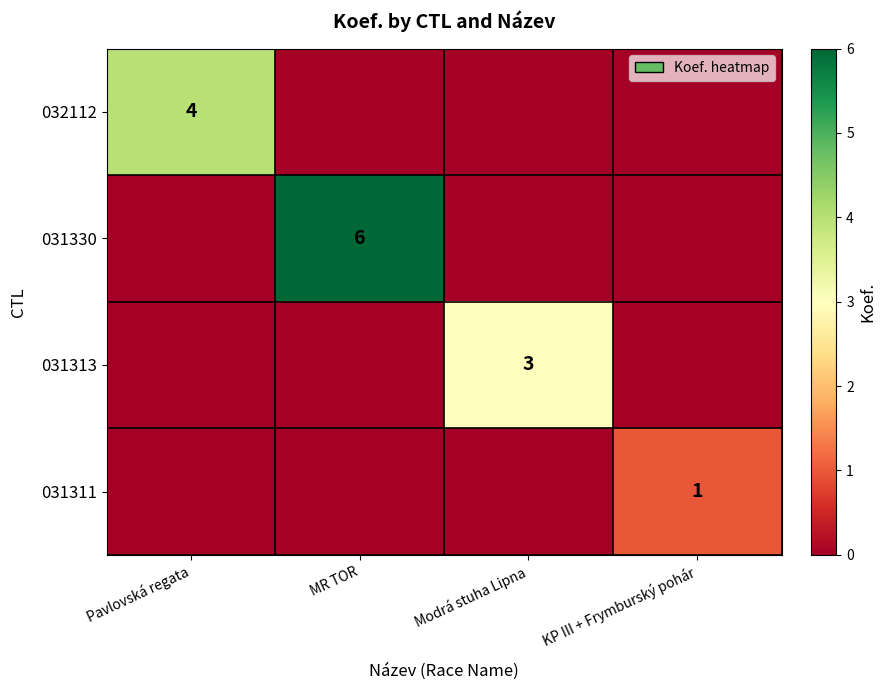

The value of 031313 at Modrá stuha Lipna is 5. True or false?

False